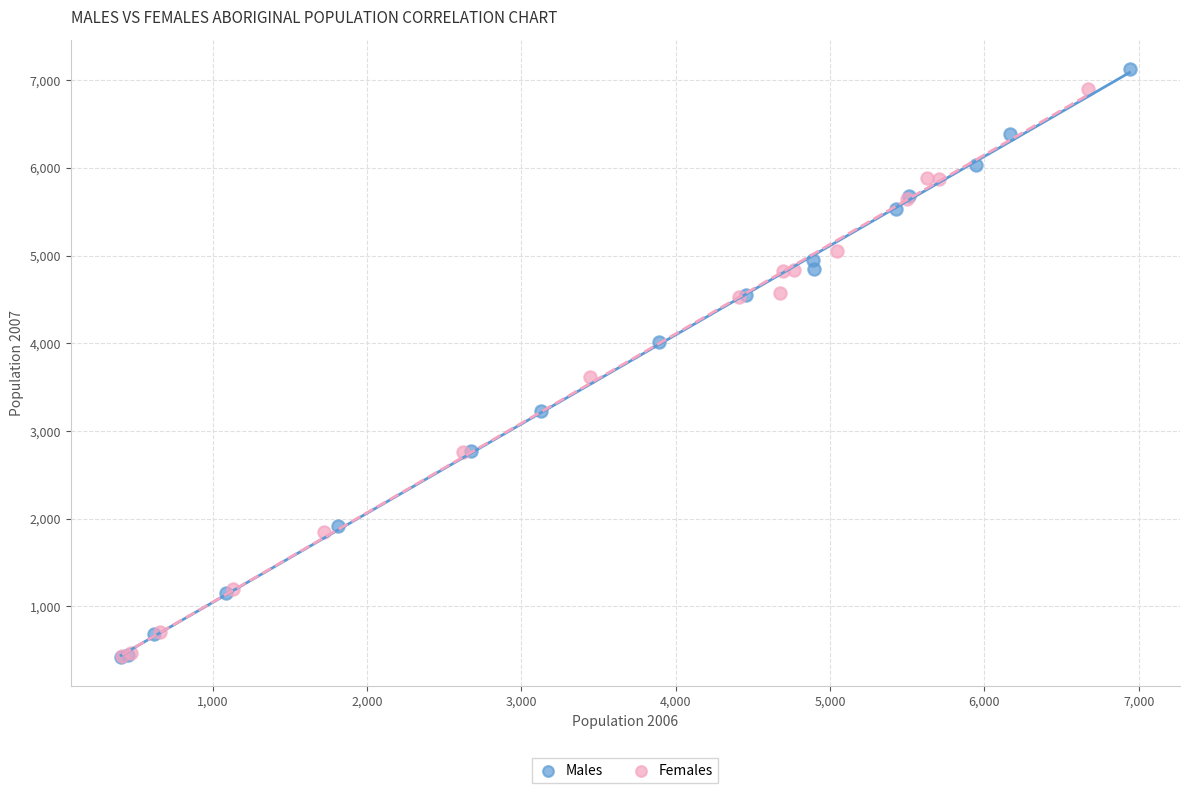

Which series has the largest Y range (max minus min)?

Males